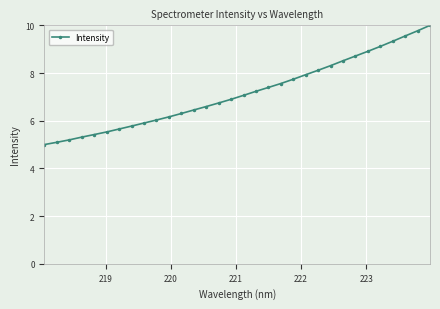

What is the average value?

7.2